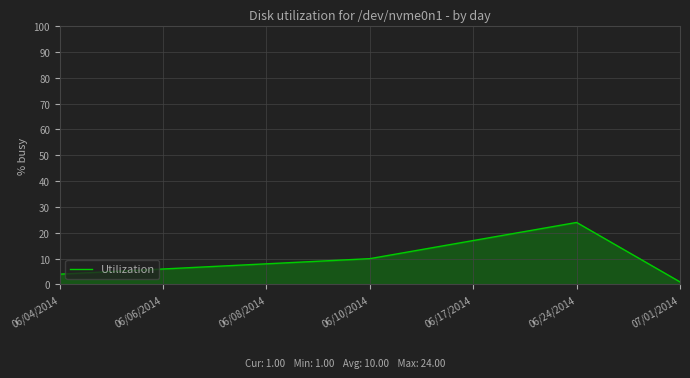

Which has a higher value, 06/08/2014 or 06/24/2014?

06/24/2014